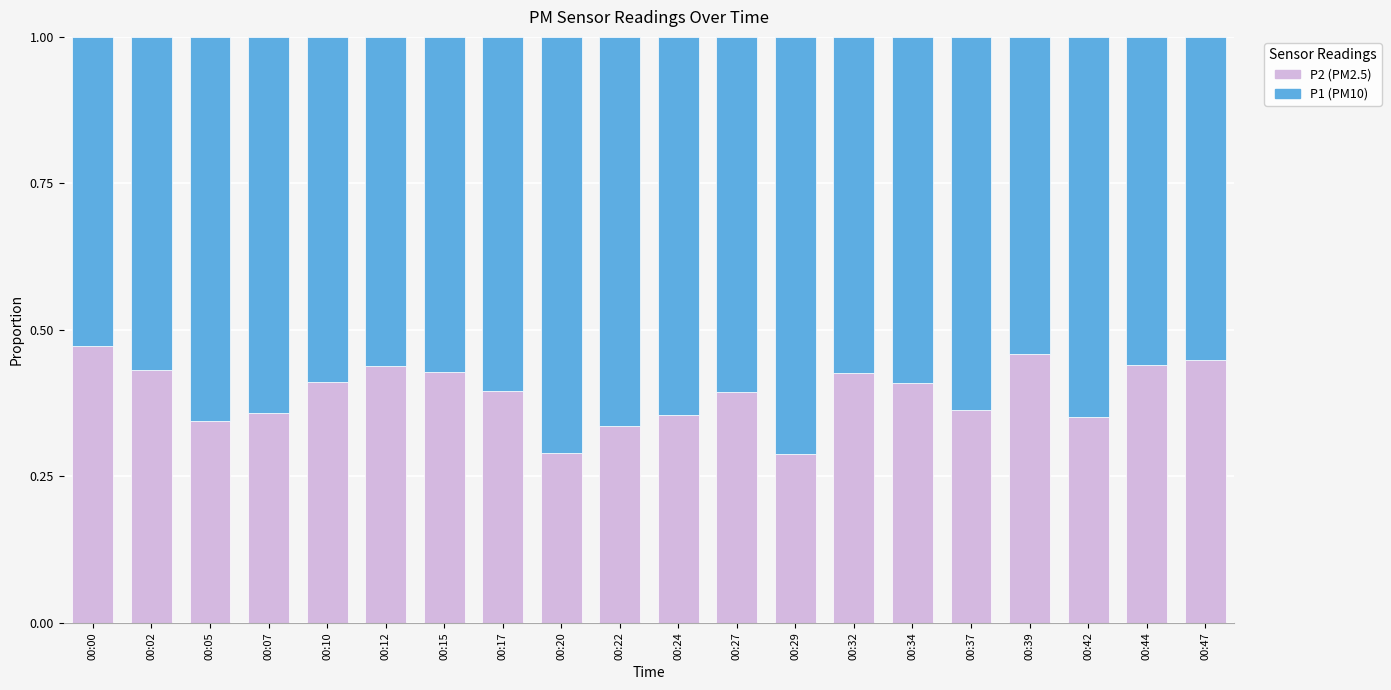

Count the number of data series in this chart.

2